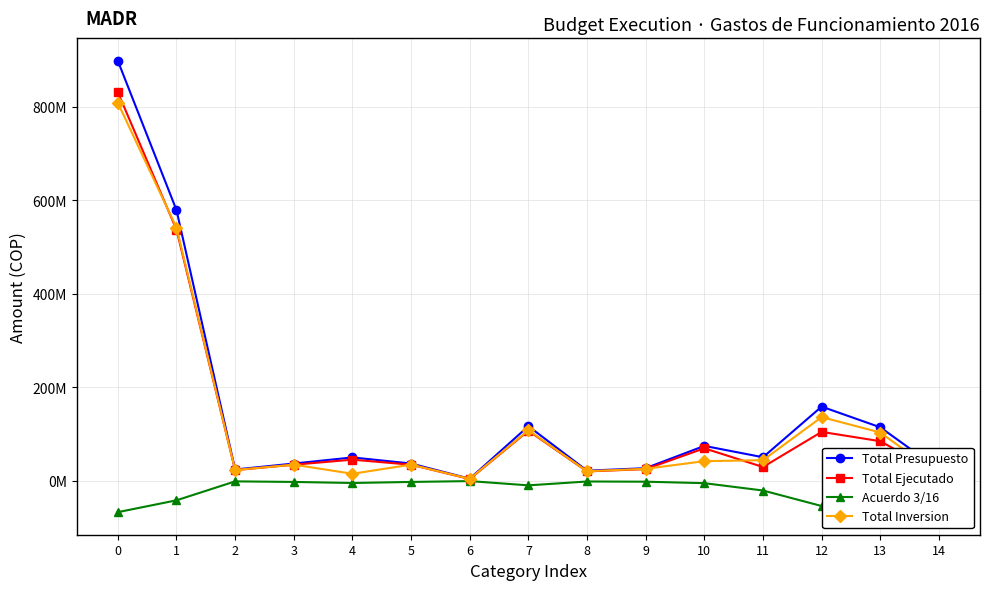

Reading left to right, list all the values displayed in this chart.

Total Presupuesto: 898906339.7	579374662.4	24104183.7	36861274.7	49943932.1	36861274.7	4407037.5	116821152.7	21560691.3	26972130.7	74626874.9	50319510.3	158679863.7	114405064.0	24218081.8
Total Ejecutado: 831696338.0	537493612.0	22791629.0	34326806.0	45159250.0	34326808.0	3691134.0	106972257.0	19976629.0	24958613.0	69453277.0	29428812.0	104609640.0	84639303.0	14923032.0
Acuerdo 3/16: -67210001.7	-41881050.4	-1312554.7	-2534468.7	-4784682.1	-2534466.7	-715903.5	-9848895.7	-1584062.3	-2013517.7	-5173597.9	-20890698.3	-54070223.7	-29765761.0	-9295049.8
Total Inversion: 808924794.2	541830838.0	22938008.7	34508192.7	14943300.0	34508192.7	4127155.5	108099432.9	20414045.1	25555628.7	41955992.0	44064211.5	136235966.5	103266052.0	12372515.3